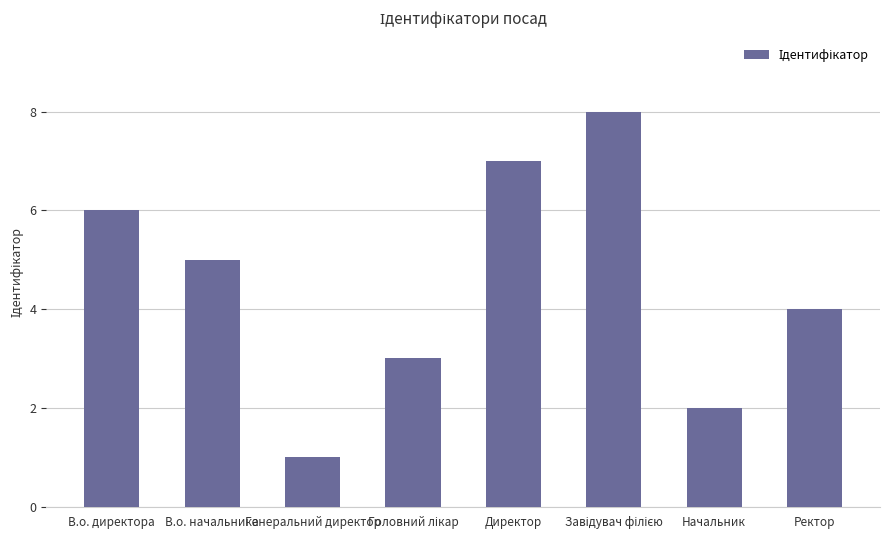

What is the difference between the maximum and minimum values?

7